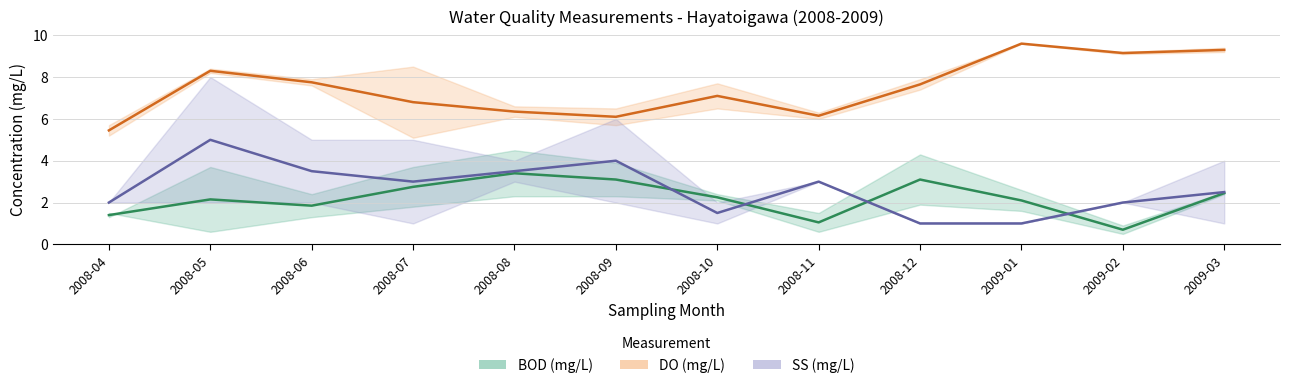

How many intersections are there between BOD_pm and SS_am?

4